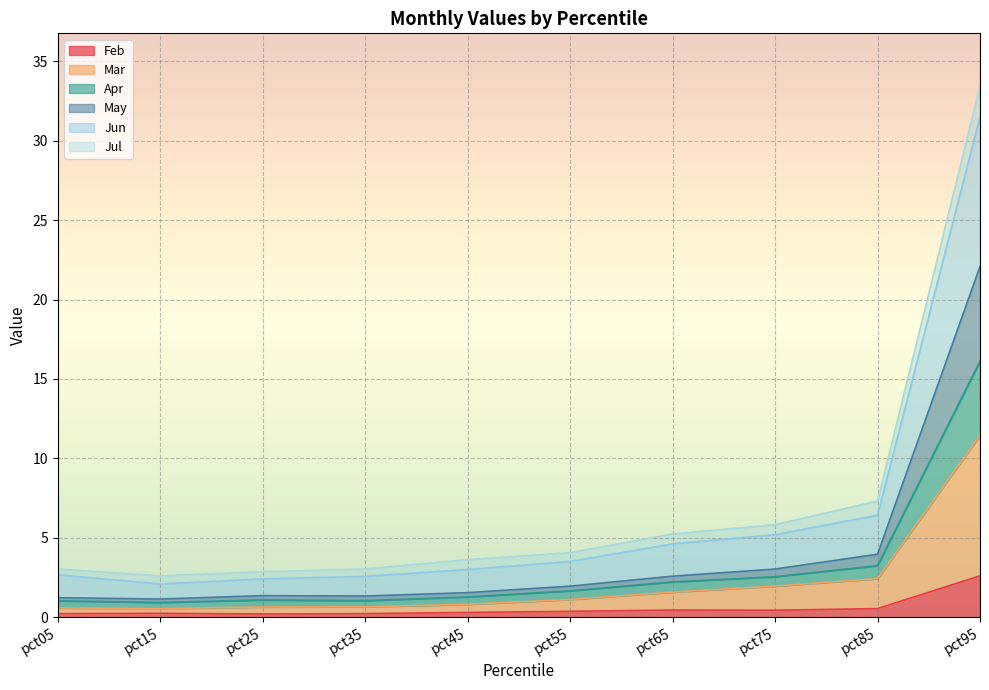

What is the total value across all series at pct05?

3.0